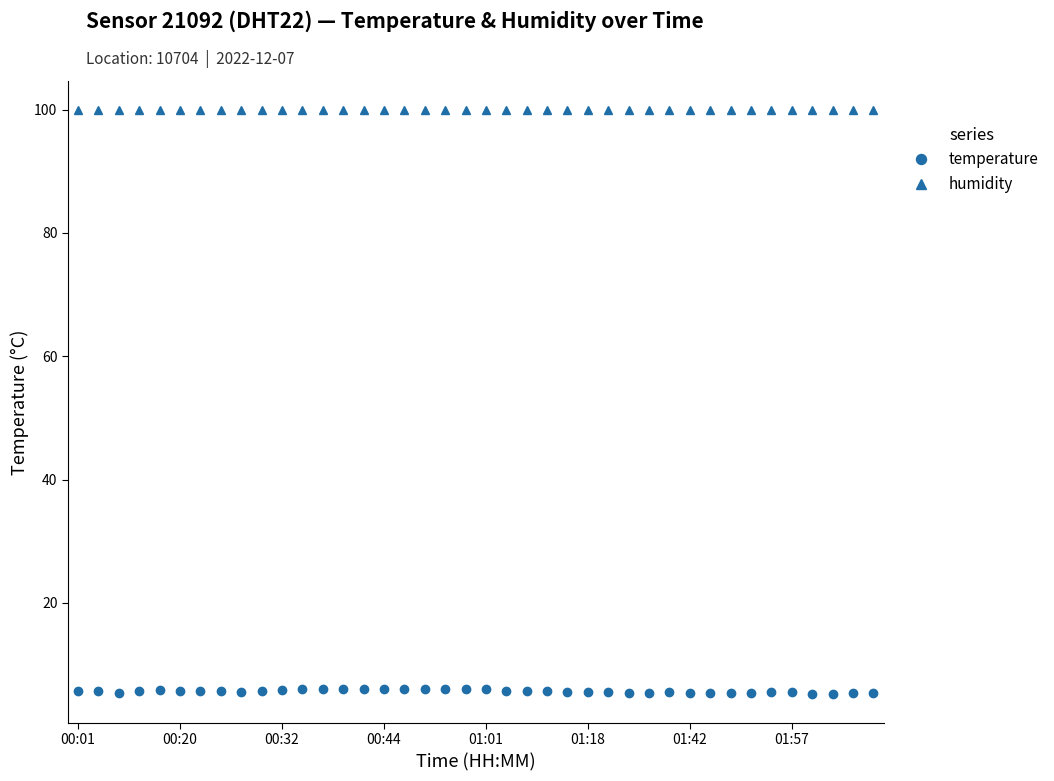

Rank the series by their average value, from highest to lowest.

humidity, temperature